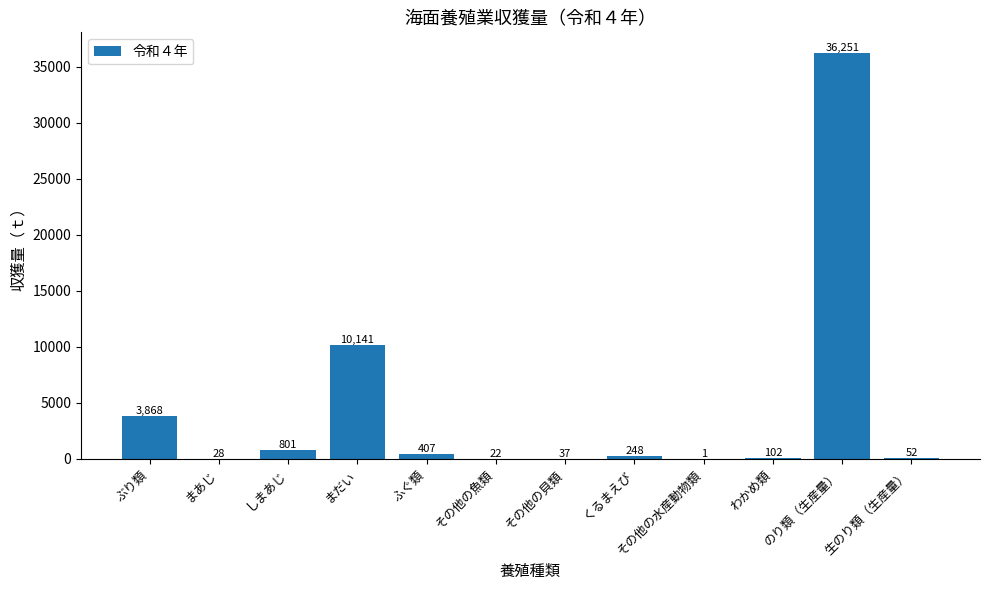

What is the sum of all values?

51958